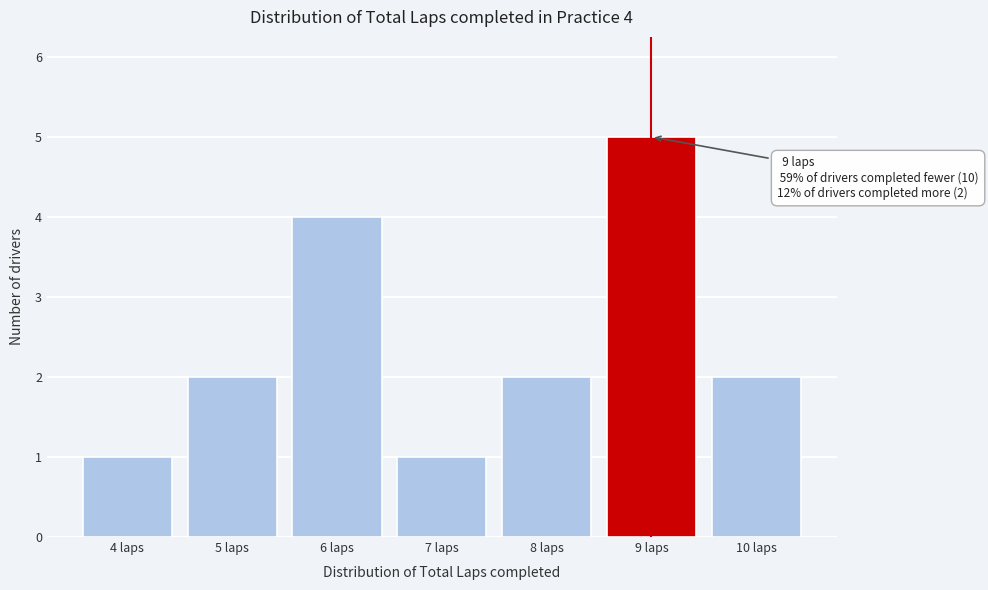

Over which range of the x-axis is the bar tallest?

8.5 to 9.5